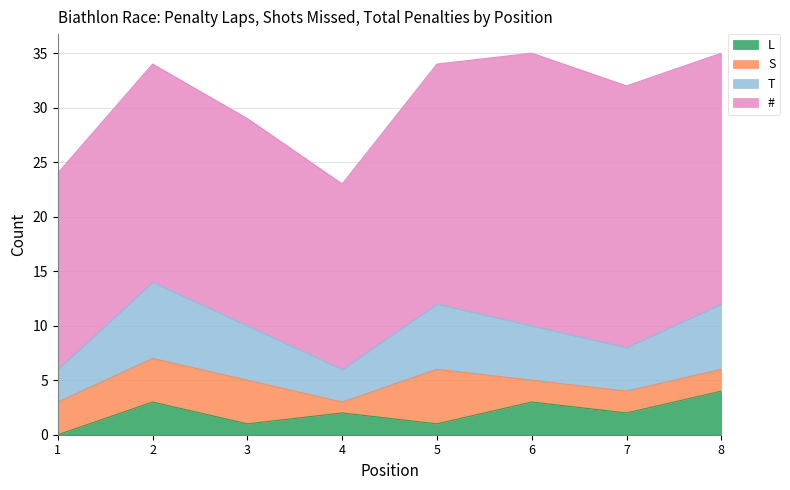

What is the maximum value for L?

4